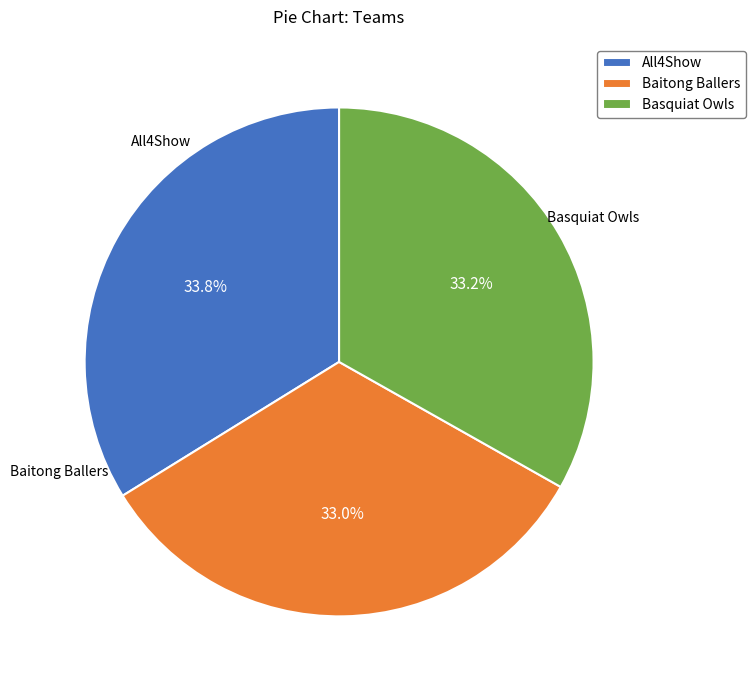

Is there a majority slice in this chart?

No